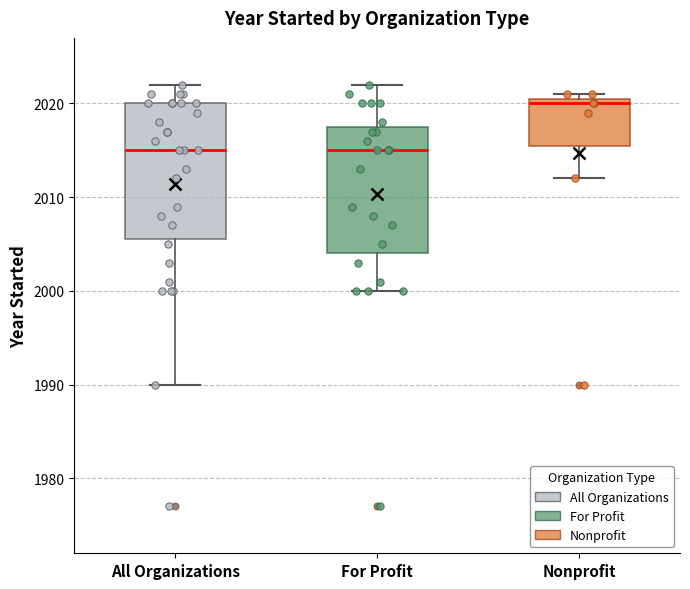

Reading left to right, read every box against the y-axis: the position of its median line, the range the box covers, and the ends of its whiskers. The values are not printed on the chart, so give them approximately, as read against the axis.

All Organizations: median 2015, box 2006 to 2020, whiskers 1990 to 2022
For Profit: median 2015, box 2004 to 2018, whiskers 2000 to 2022
Nonprofit: median 2020, box 2016 to 2021, whiskers 2012 to 2021 (just above the box's upper edge)